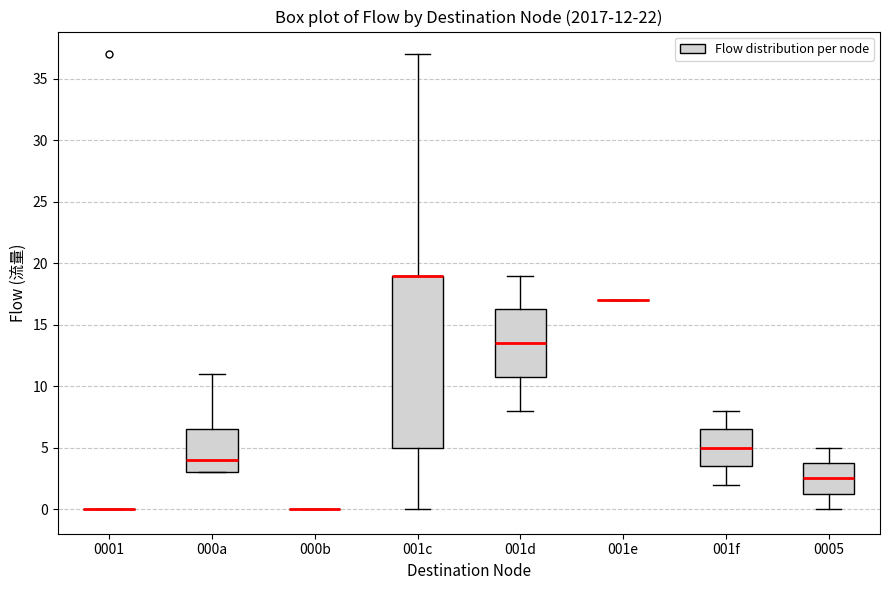

Comparing the boxes themselves (not the whiskers), which one is the tallest?

001c